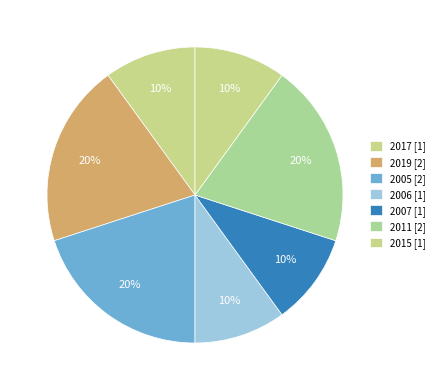

To the nearest percent, what is the average slice percentage?

14%